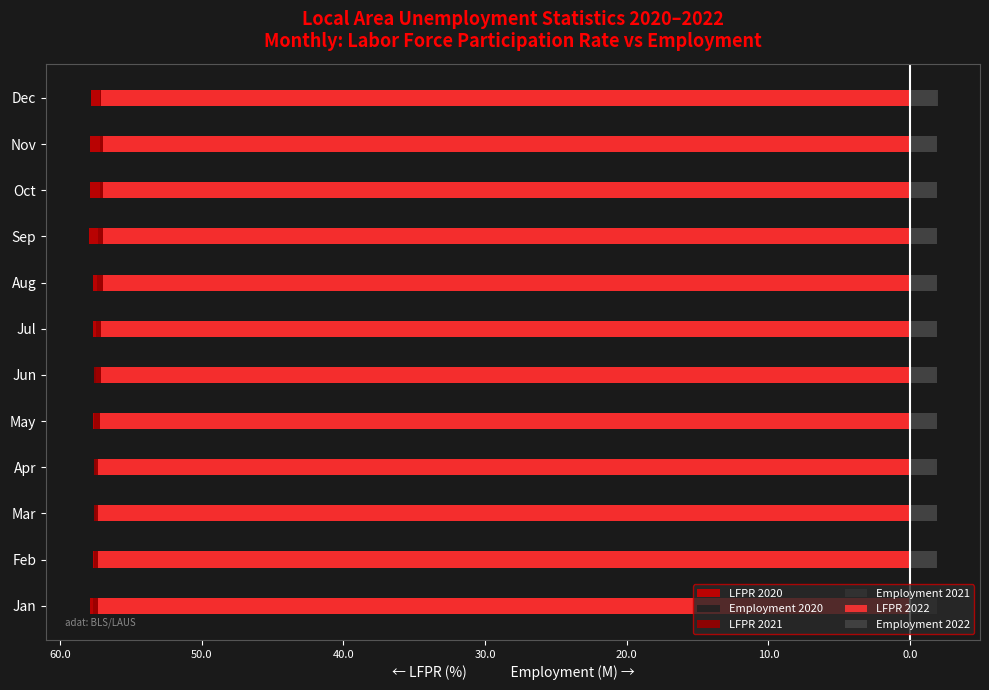

How many data points does each series have?

12